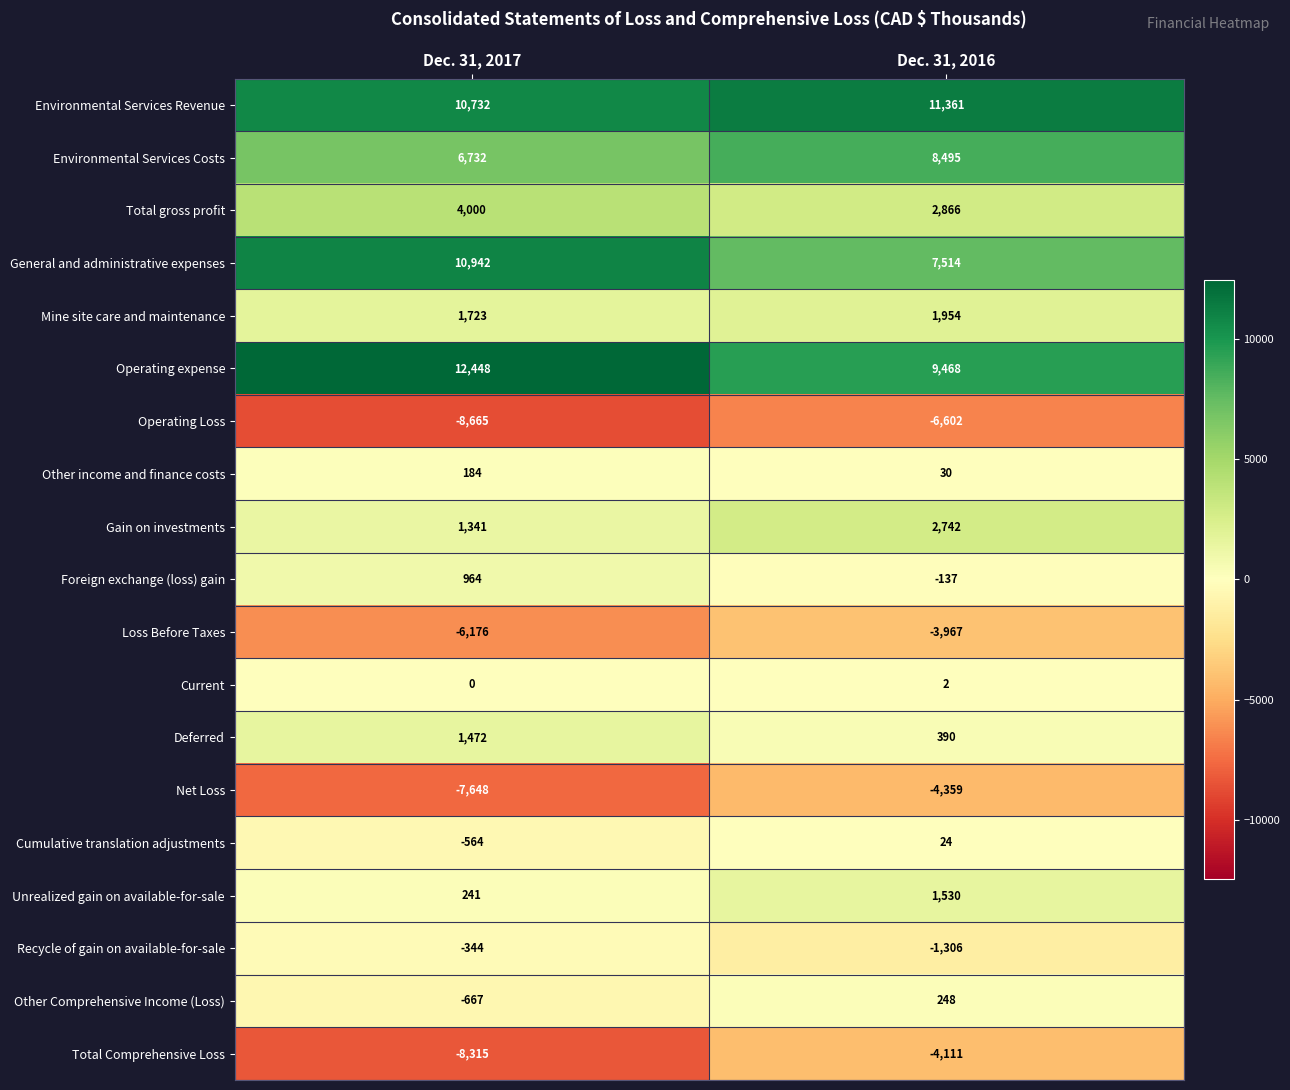

What is the sum of the Operating expense values at Dec. 31, 2017 and Dec. 31, 2016?

21916